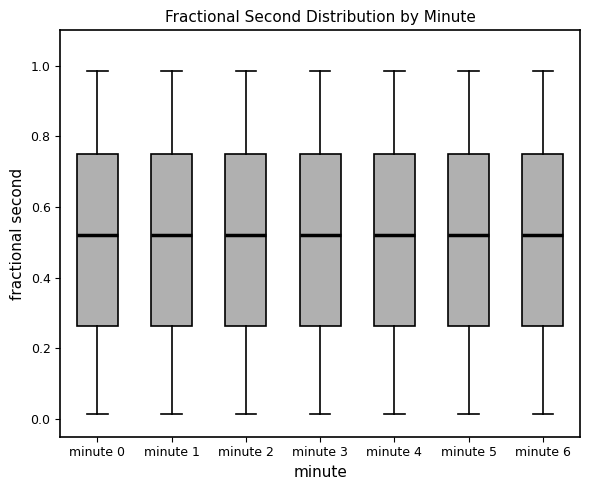

Where does the upper whisker of the box for minute 3 end on the y-axis? The values are not printed on the chart, so give them approximately, as read against the axis.

0.98